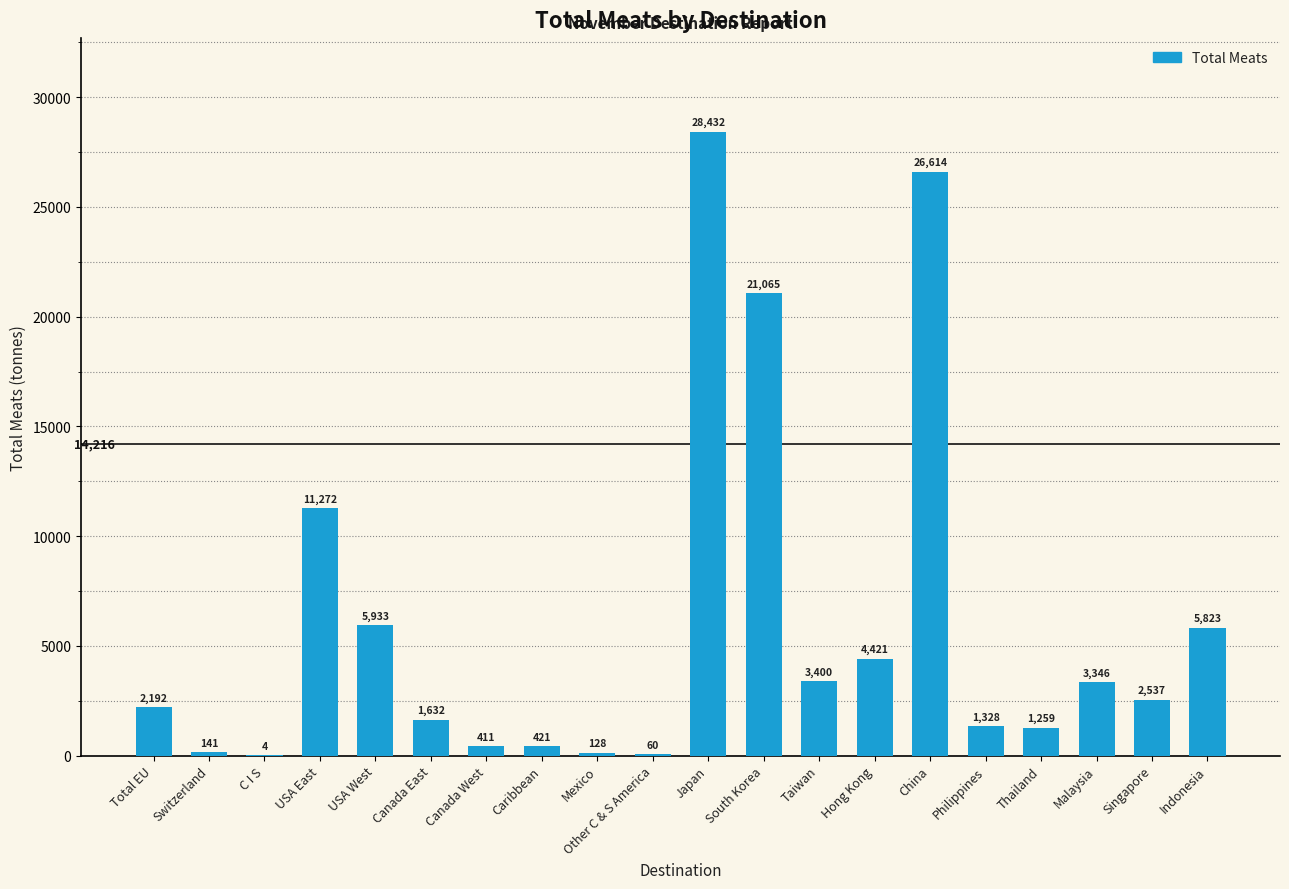

What is the greatest value displayed?

28431.9